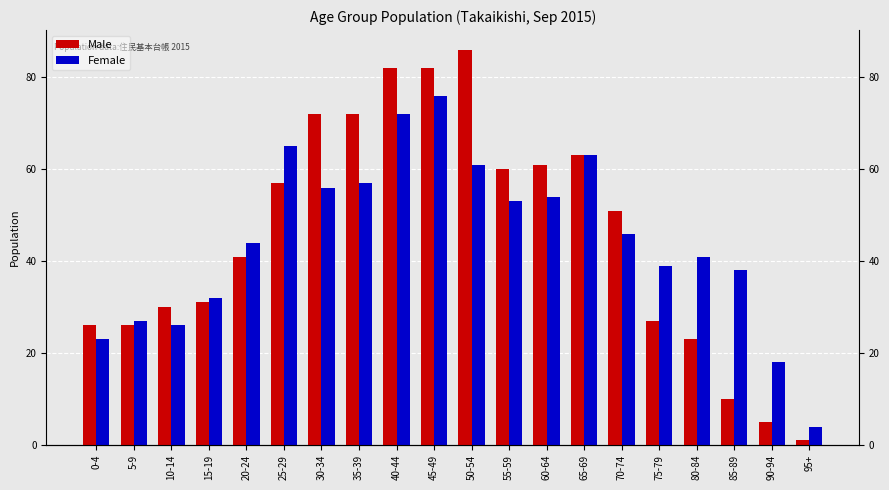

Where is Female nearest to the value 40?

75-79